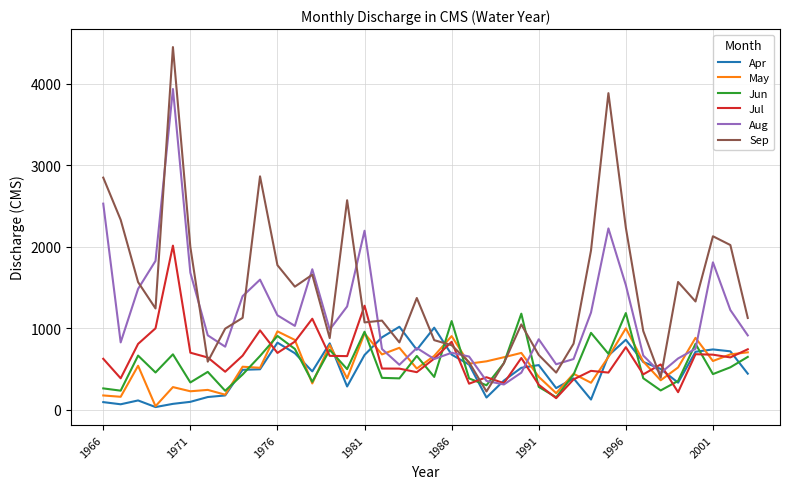

How many values in the Sep series are below 1244?

19